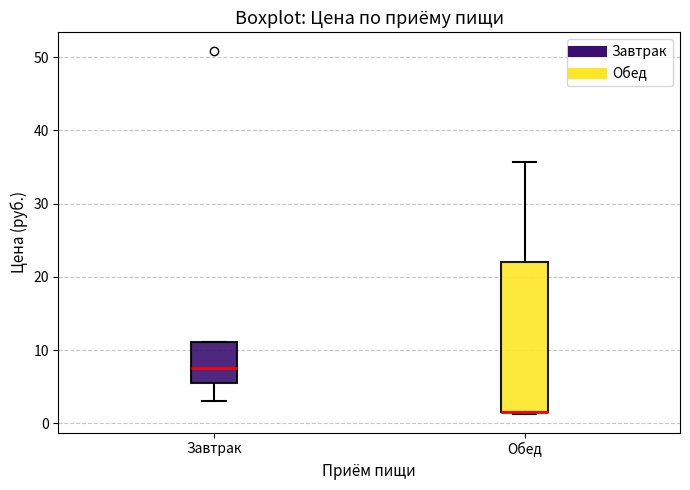

Where is the lower edge of the box for Обед on the y-axis? The values are not printed on the chart, so give them approximately, as read against the axis.

2